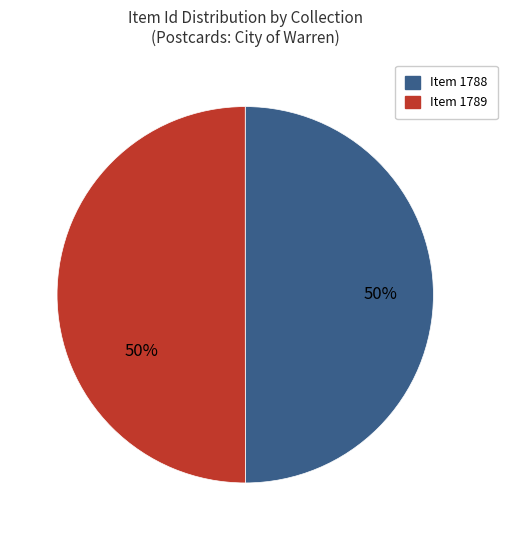

To the nearest percent, what is the average slice percentage?

50%